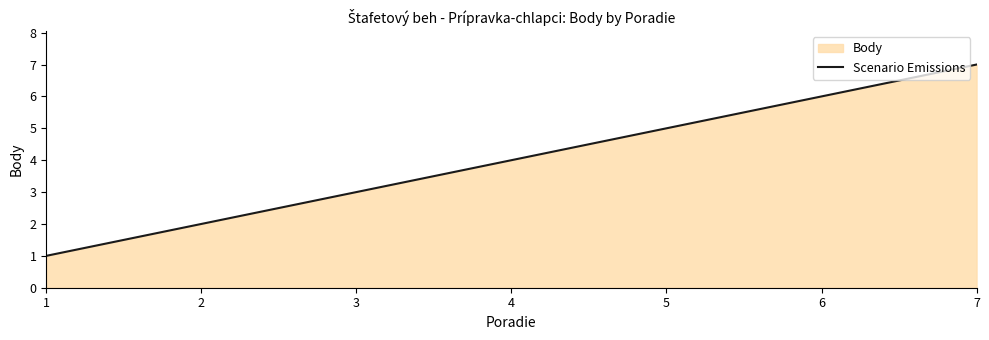

What is the average value?

4